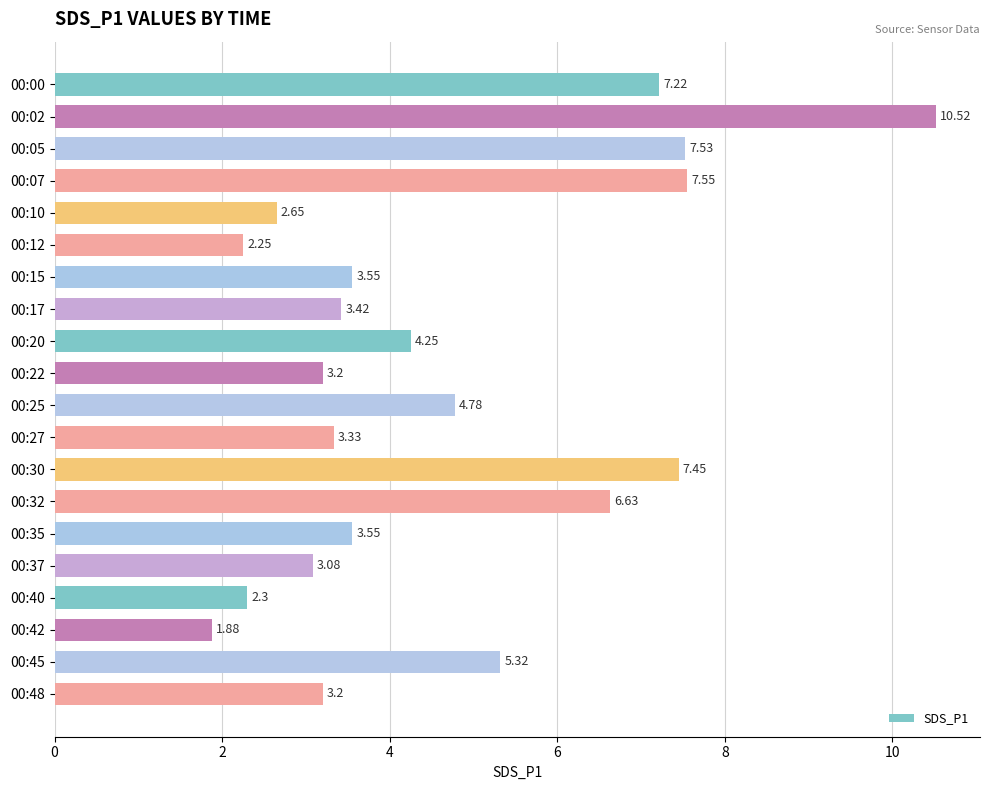

What is the change in value from 00:02 to 00:48?

-7.3